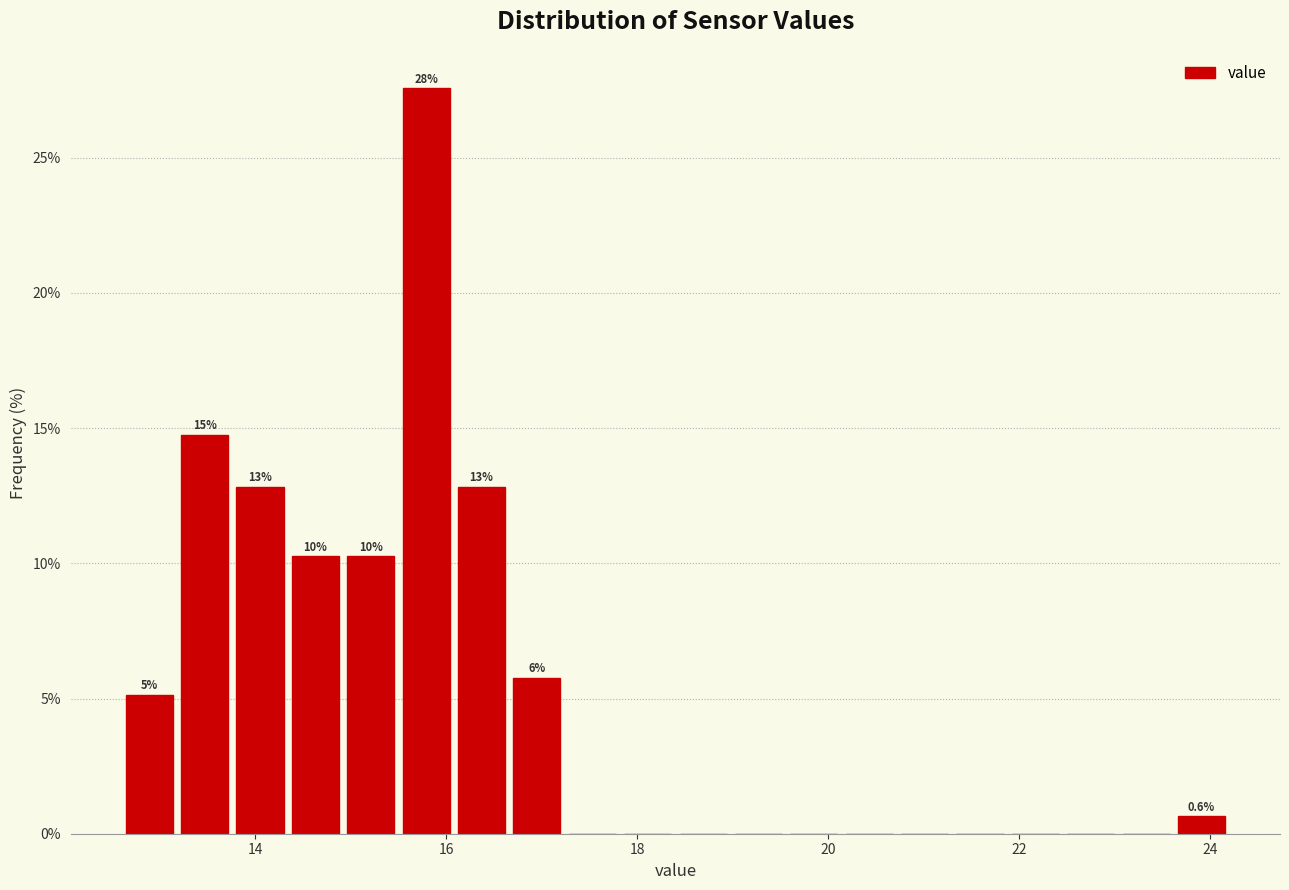

Around what value on the x-axis is the tallest bar? Give the approximate position of its centre, as read against the axis.

15.8